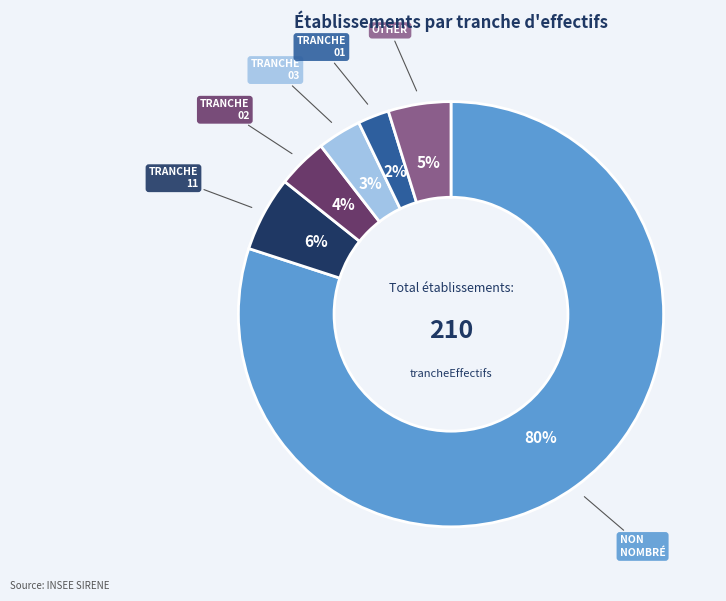

To the nearest percent, what is the difference between the largest and smallest slice percentages?

78%